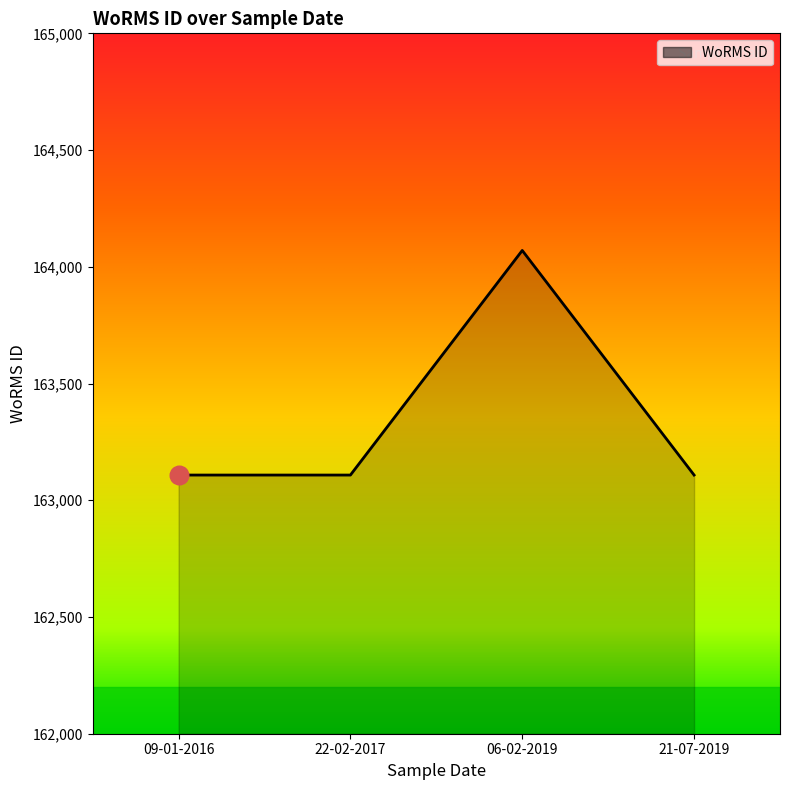

What is the ratio of the value at 06-02-2019 to the value at 21-07-2019?

1.0